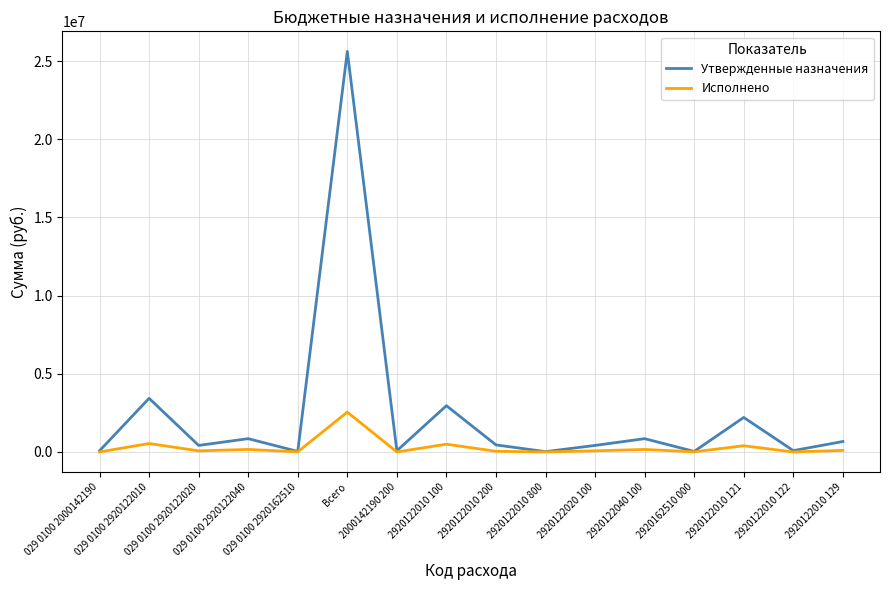

Rank the series by their average value, from highest to lowest.

Утвержденные назначения, Исполнено